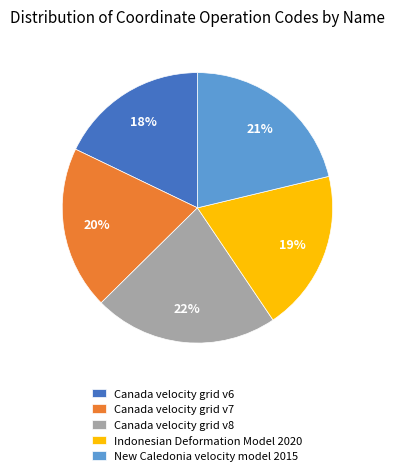

True or false: Canada velocity grid v6 accounts for 18% of the total.

True